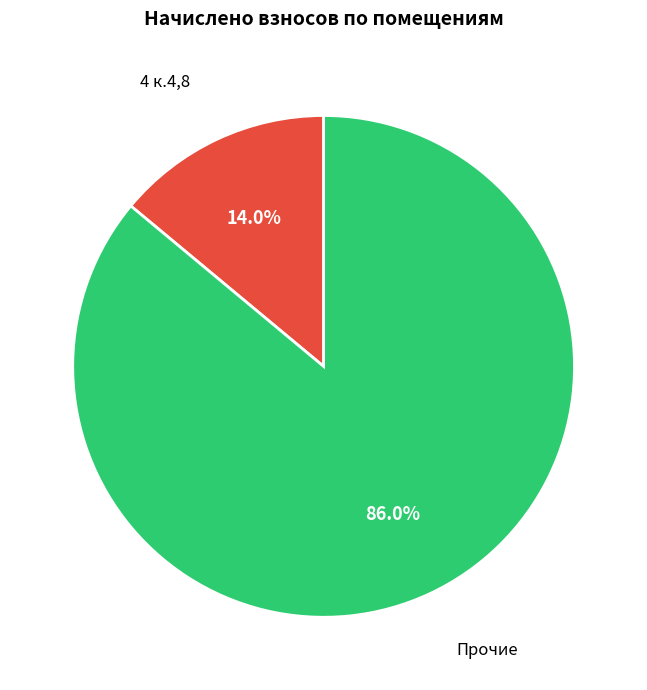

To the nearest percent, what is the difference between the largest and smallest slice percentages?

72%